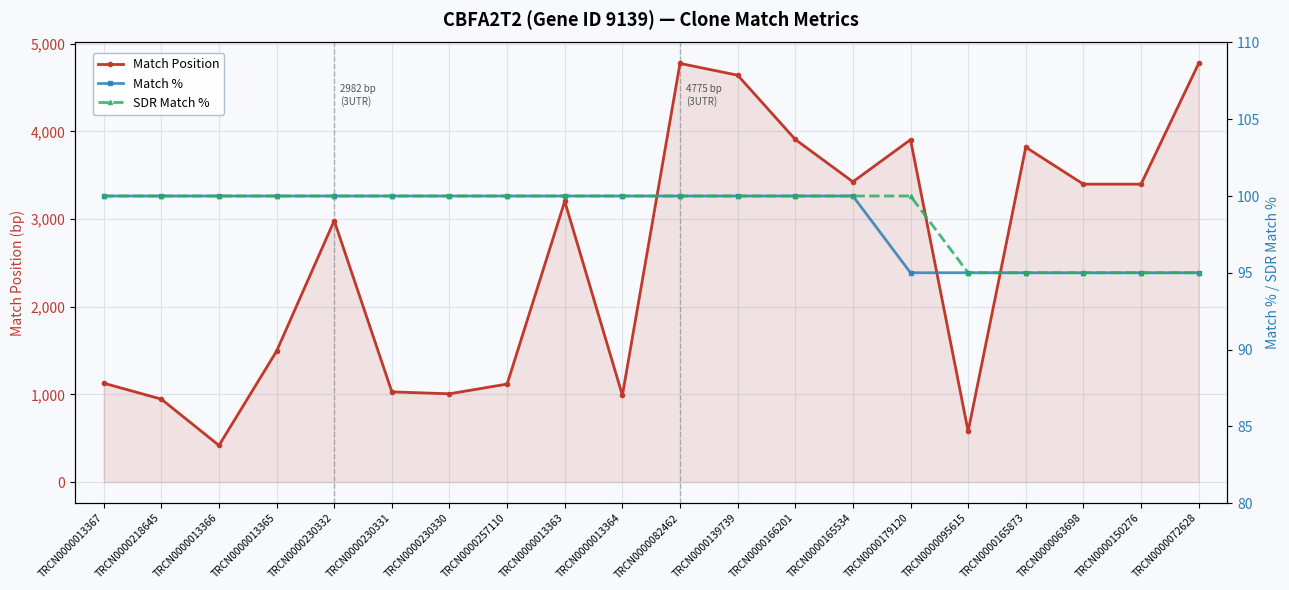

What is the label of the 6th point from the left?

TRCN0000230331